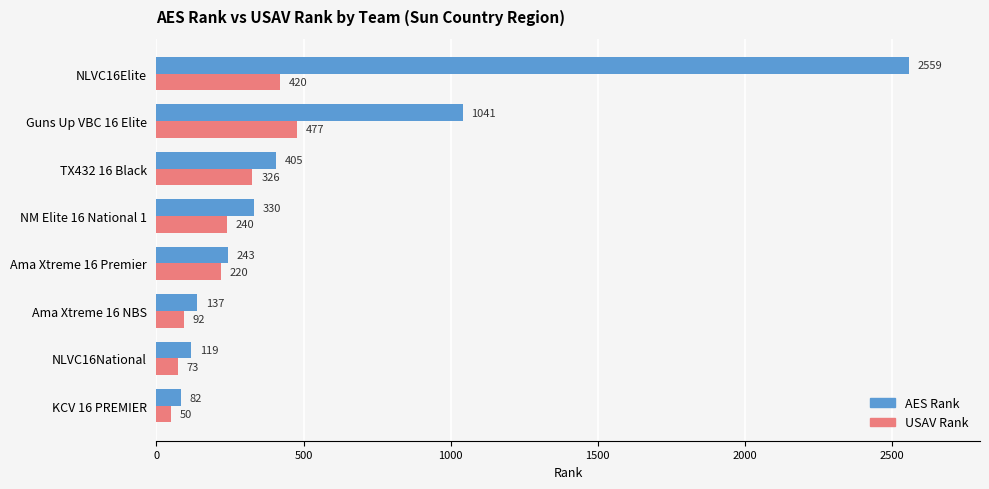

Which series has the largest total across all categories?

AES Rank